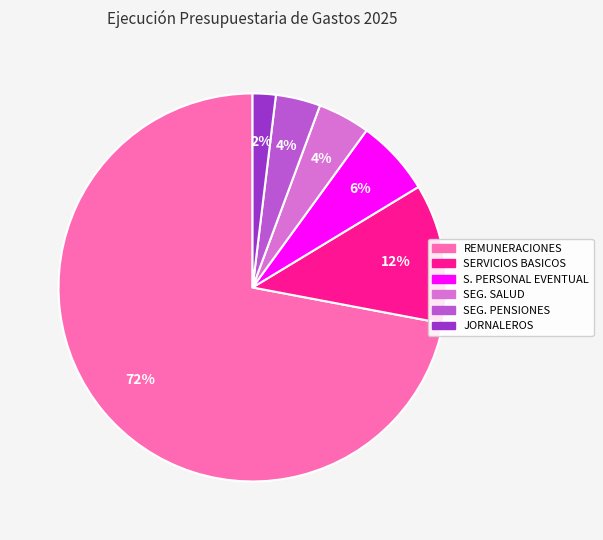

What percentage is the SEG. PENSIONES slice, to the nearest percent?

4%